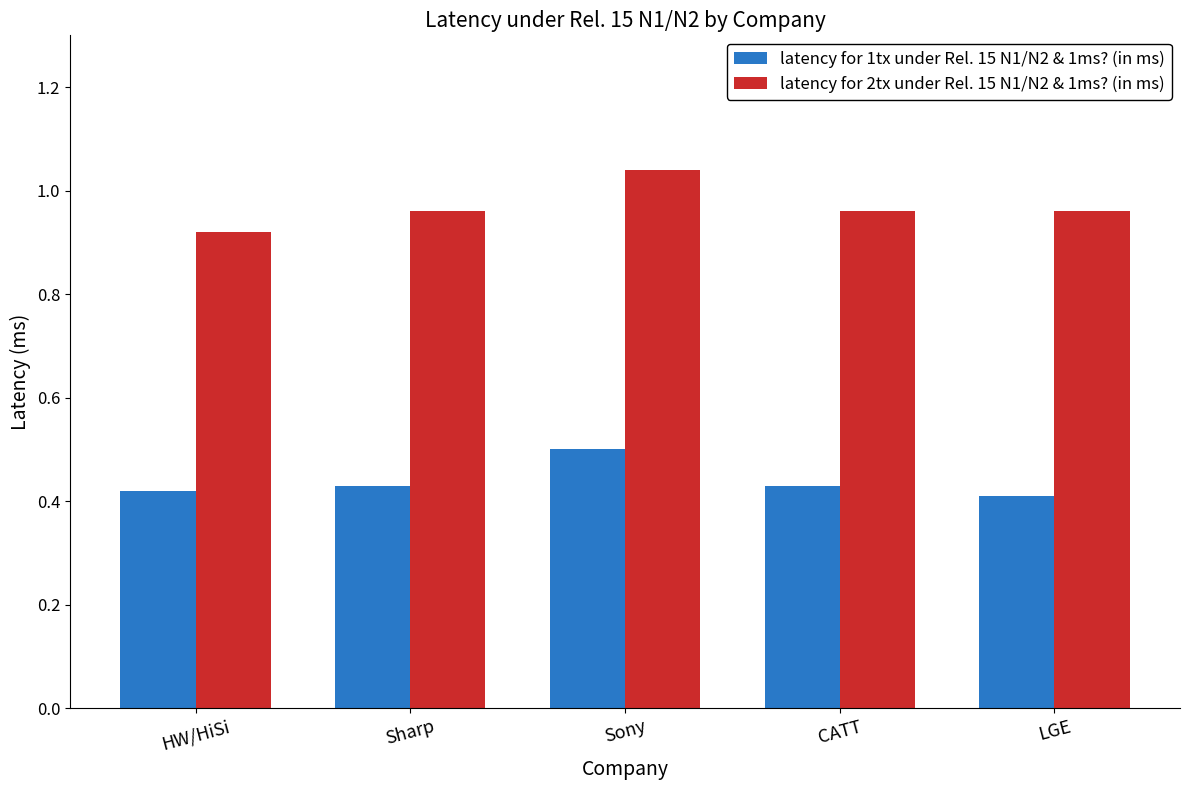

At how many categories does at least one series exceed 0?

5